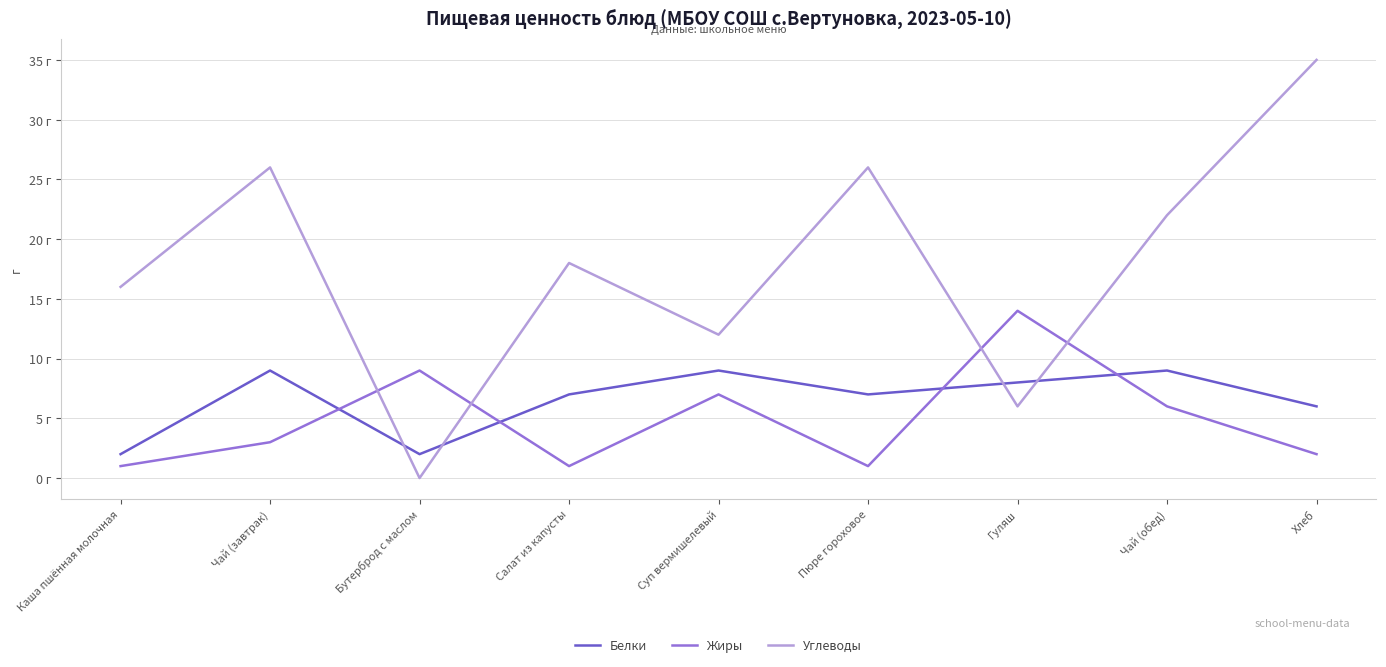

Which series has the largest range (max minus min)?

Углеводы